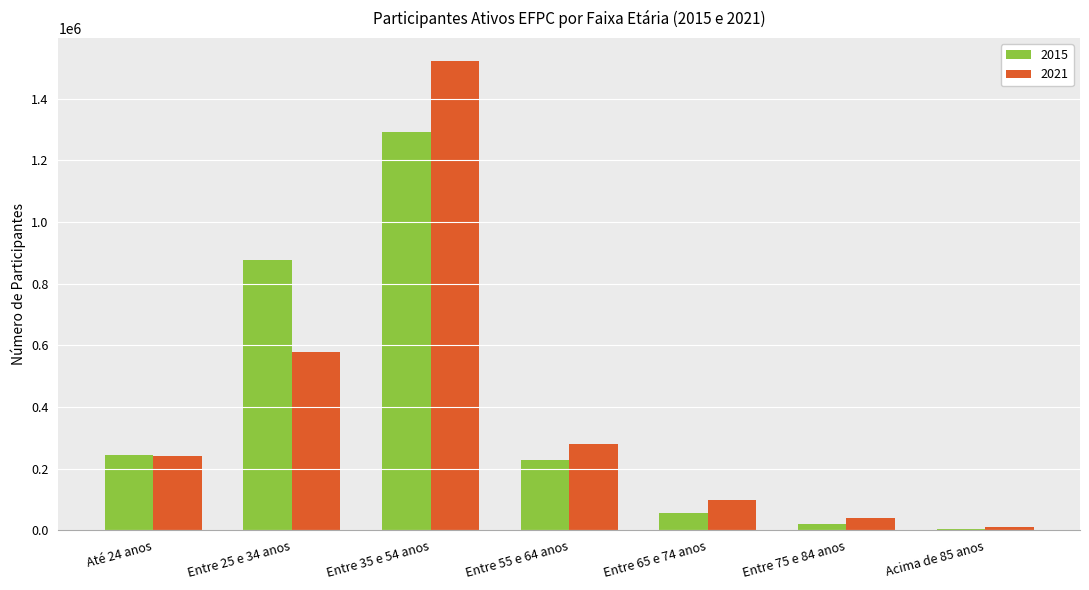

Rank the series at Entre 75 e 84 anos from highest to lowest value.

2021, 2015